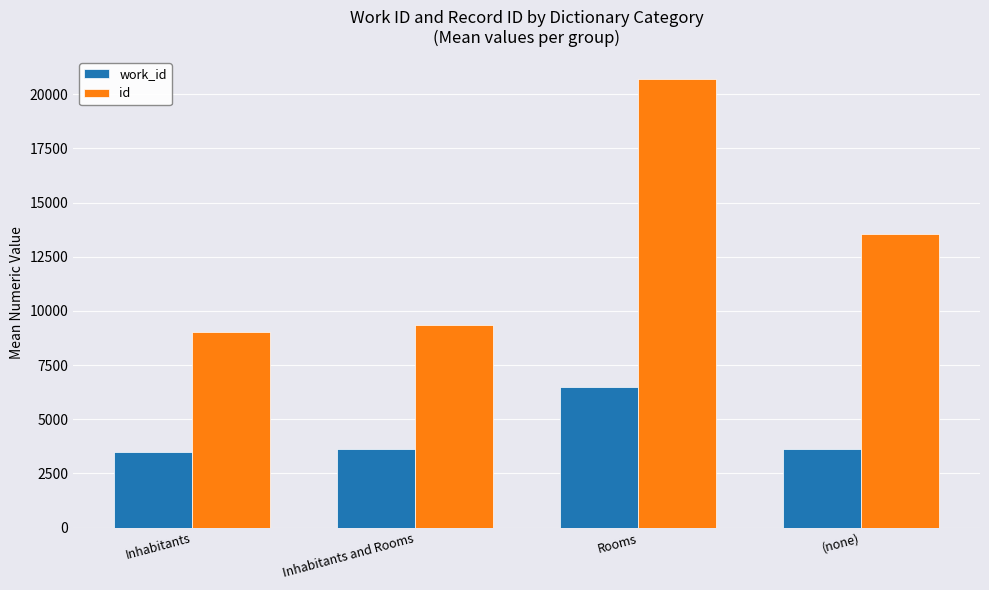

Are the bars horizontal?

No